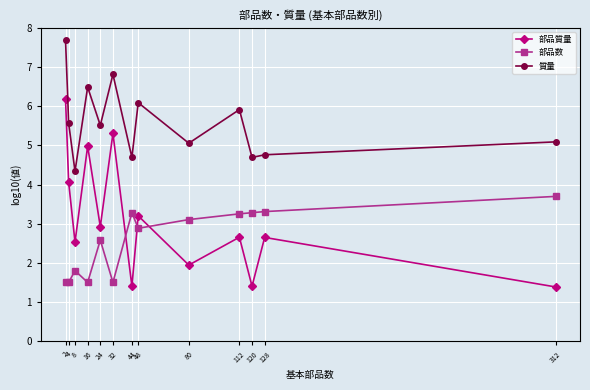

What are all the series names shown in the legend?

部品質量, 部品数, 質量